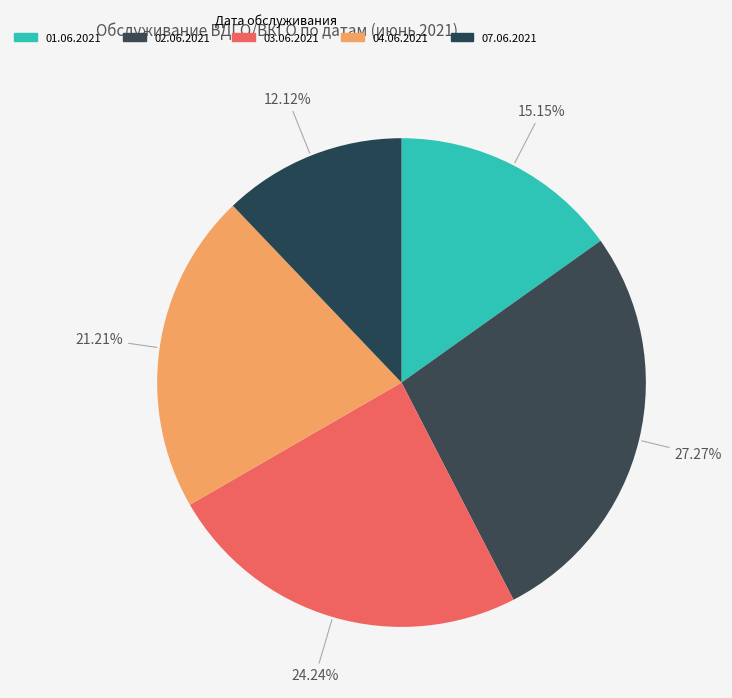

To the nearest percent, what percentage of the pie is 03.06.2021?

24%